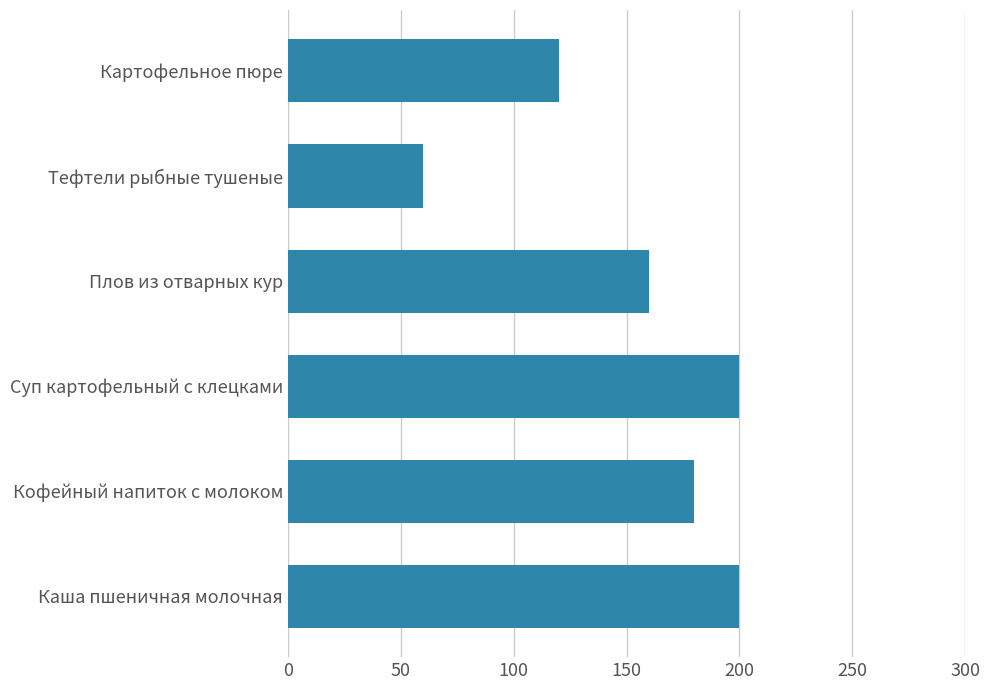

What is the sum of all values?

920